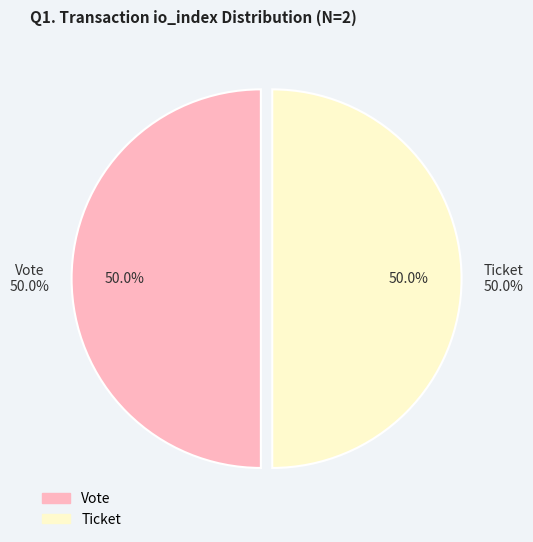

How many slices are in this pie chart?

2